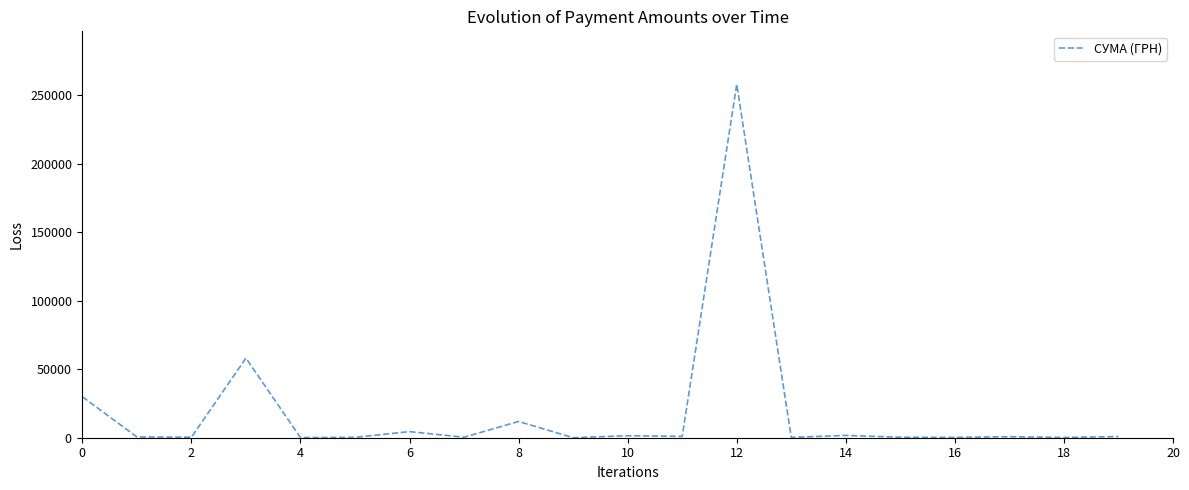

Does the chart have visible grid lines?

No